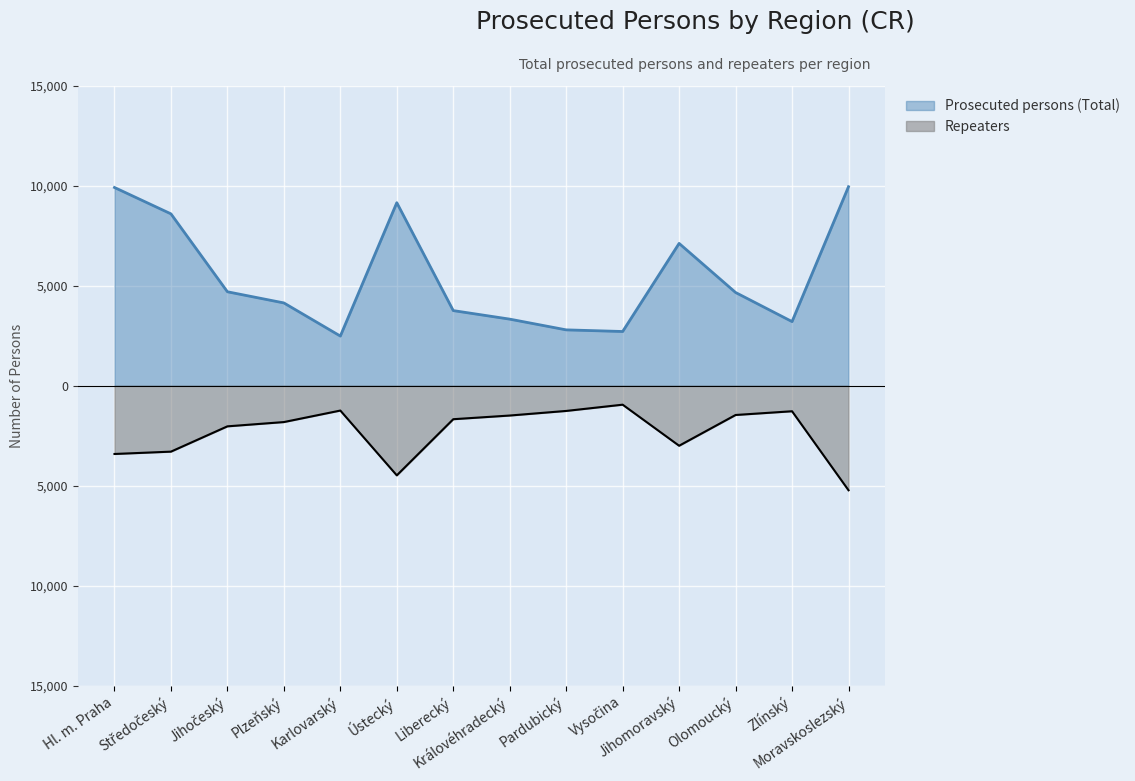

At which label does Prosecuted persons (Total) reach its minimum?

Karlovarský